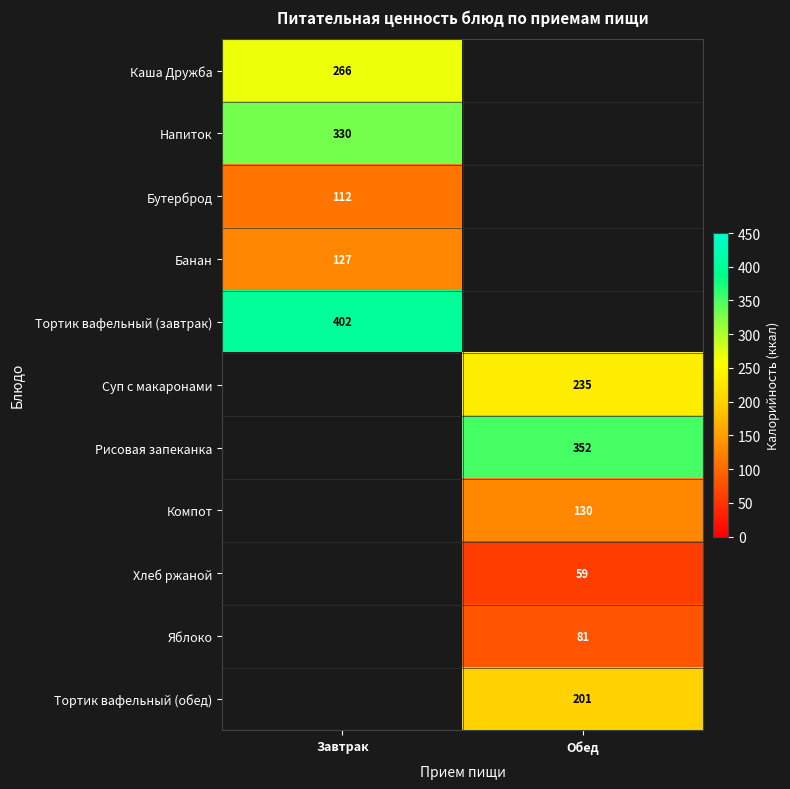

The value of Напиток at Завтрак is 330. True or false?

True